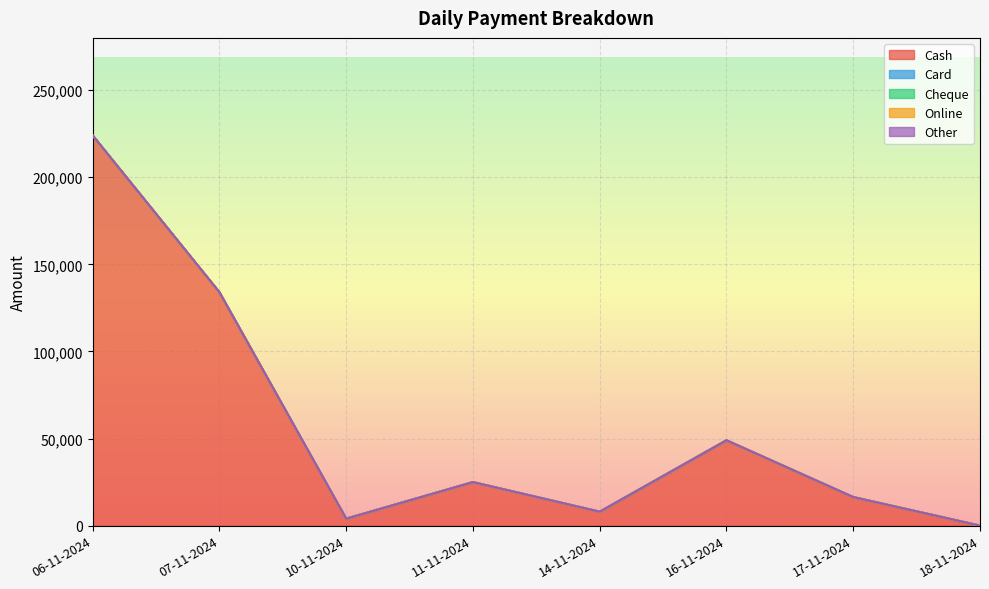

The Cash series shows 16400 at 17-11-2024. True or false?

True